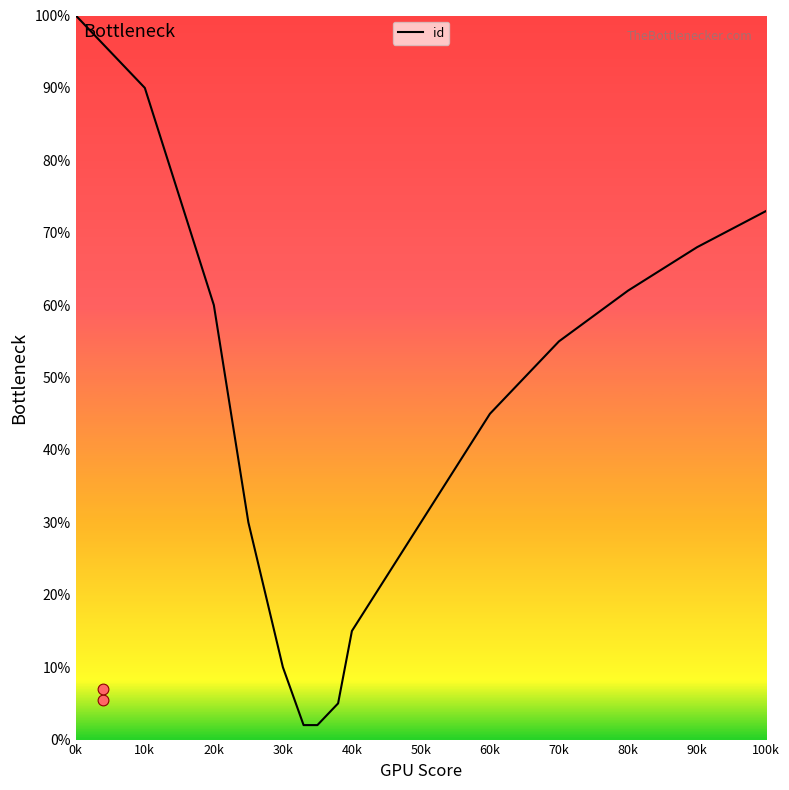

What is the highest value of the id series?

100